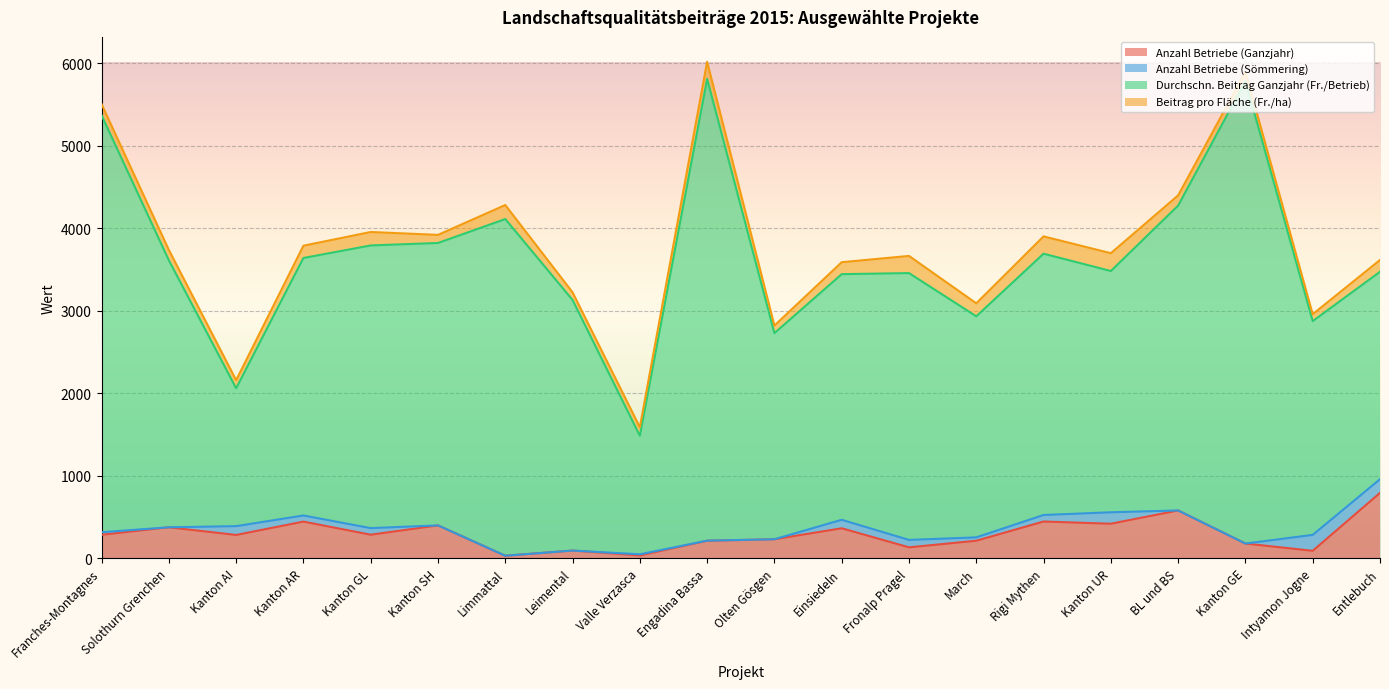

What is the total value across all series at Kanton AI?

2157